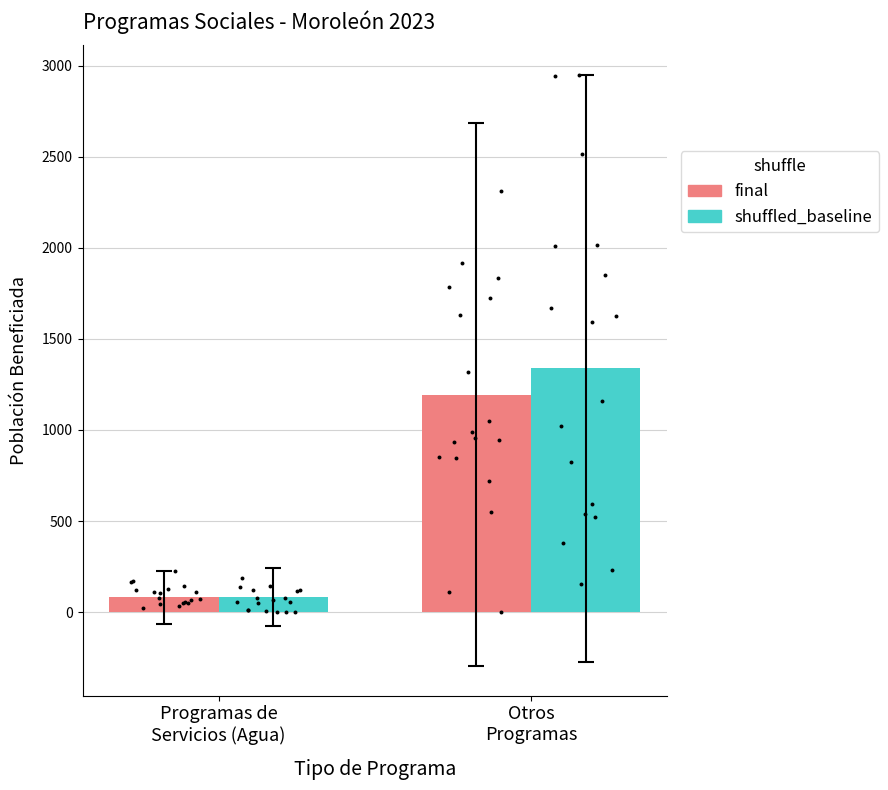

Is the value of final at Otros
Programas greater than the value of shuffled_baseline at Programas de
Servicios (Agua)?

Yes